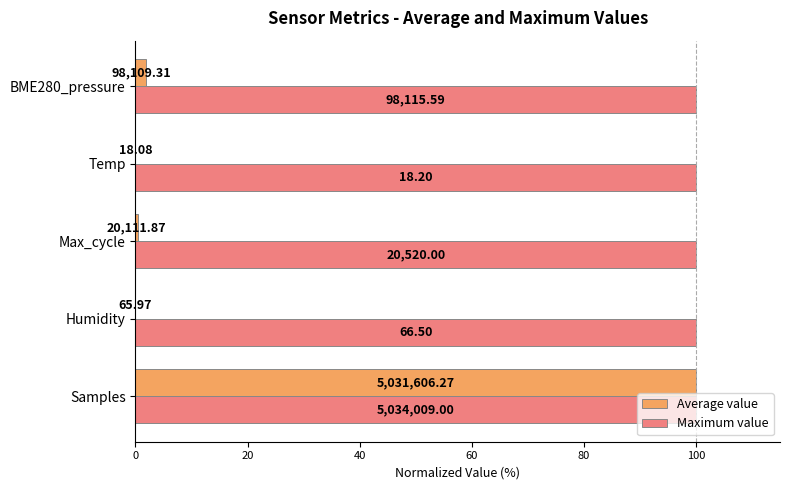

What are all the series names shown in the legend?

Average value, Maximum value